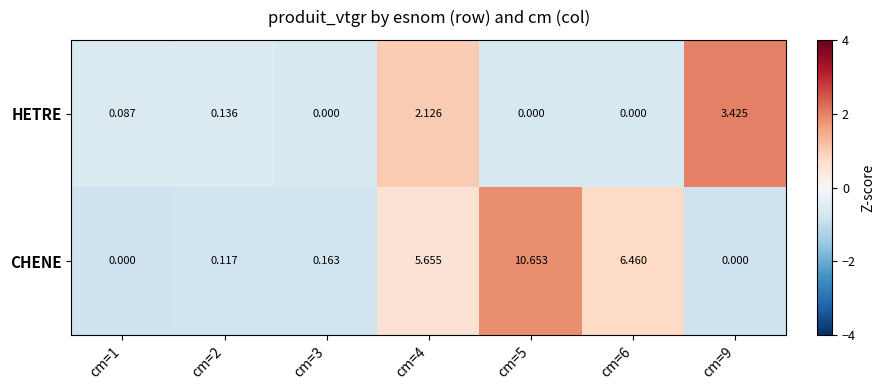

How many distinct data groups are displayed?

2